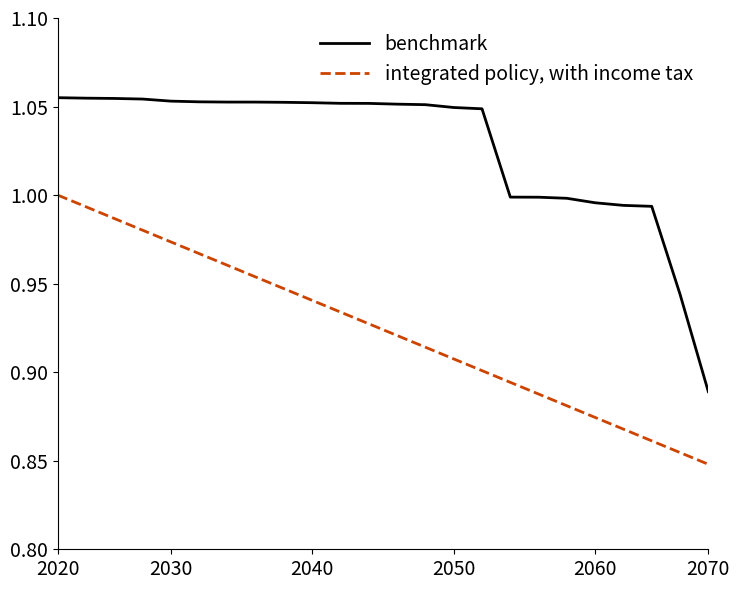

Is this an area chart (filled region under the line)?

No